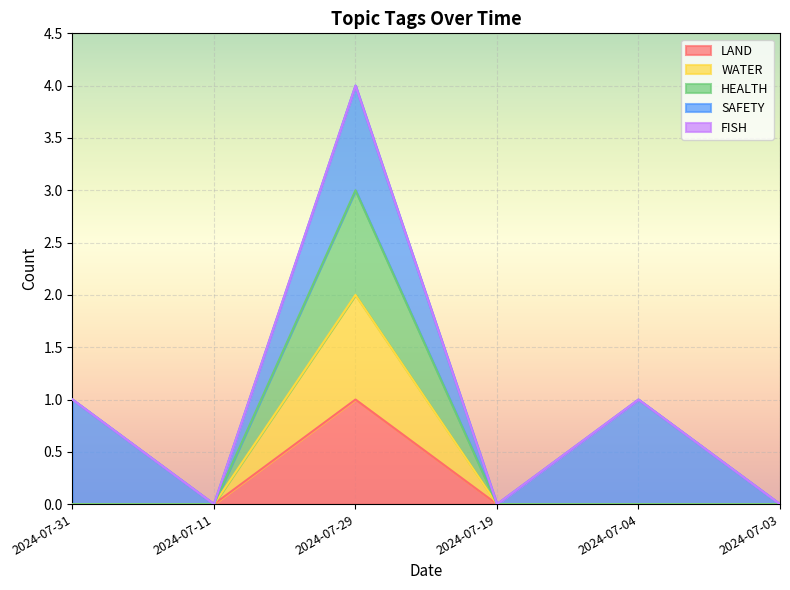

Between 2024-07-31 and 2024-07-29, which series saw the biggest shift?

HEALTH